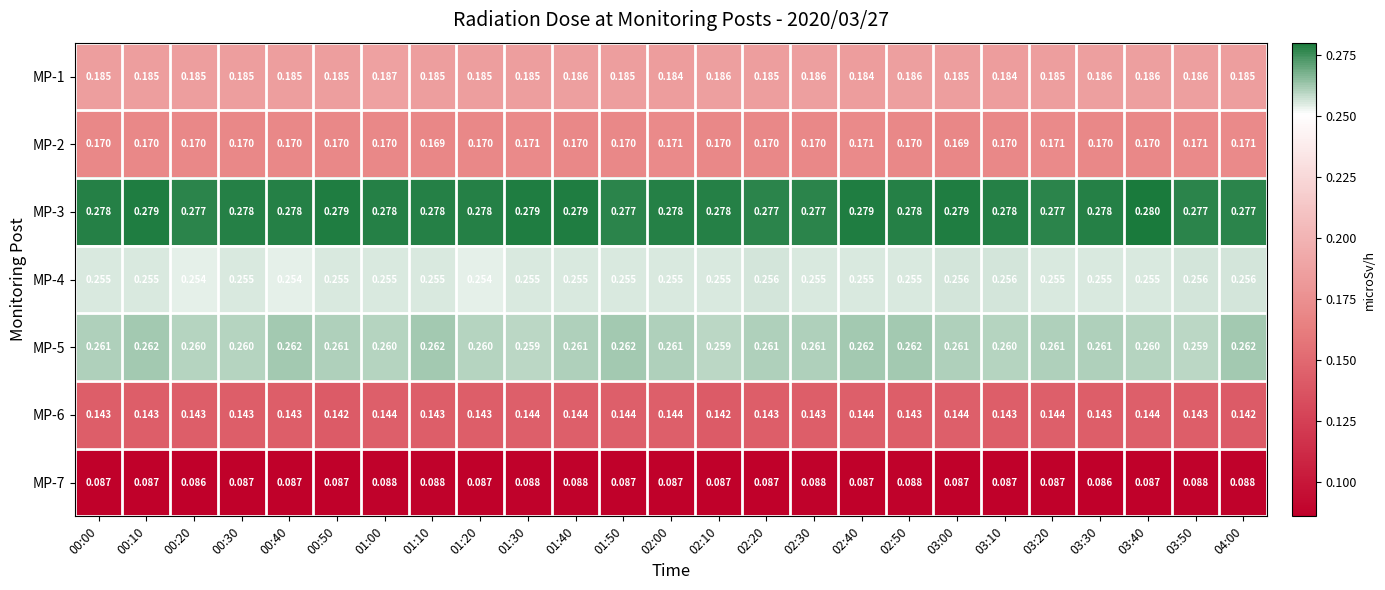

Is the value of MP-6 at 04:00 greater than the value of MP-2 at 03:40?

No